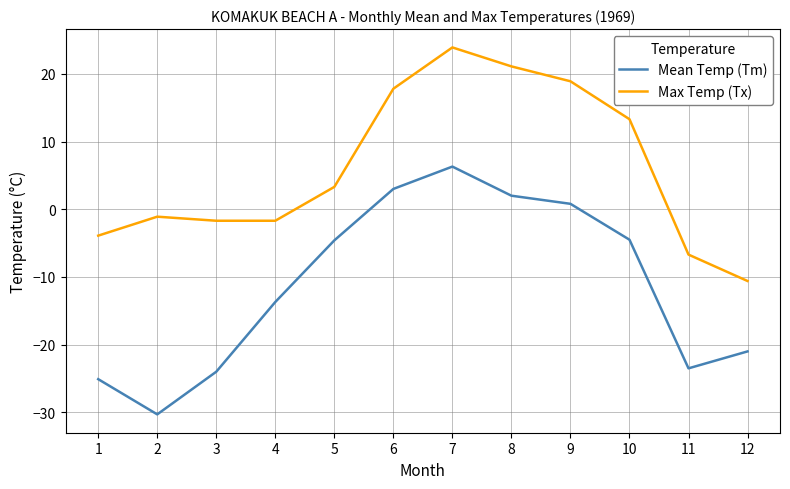

How many values in Max Temp (Tx) are above zero?

6